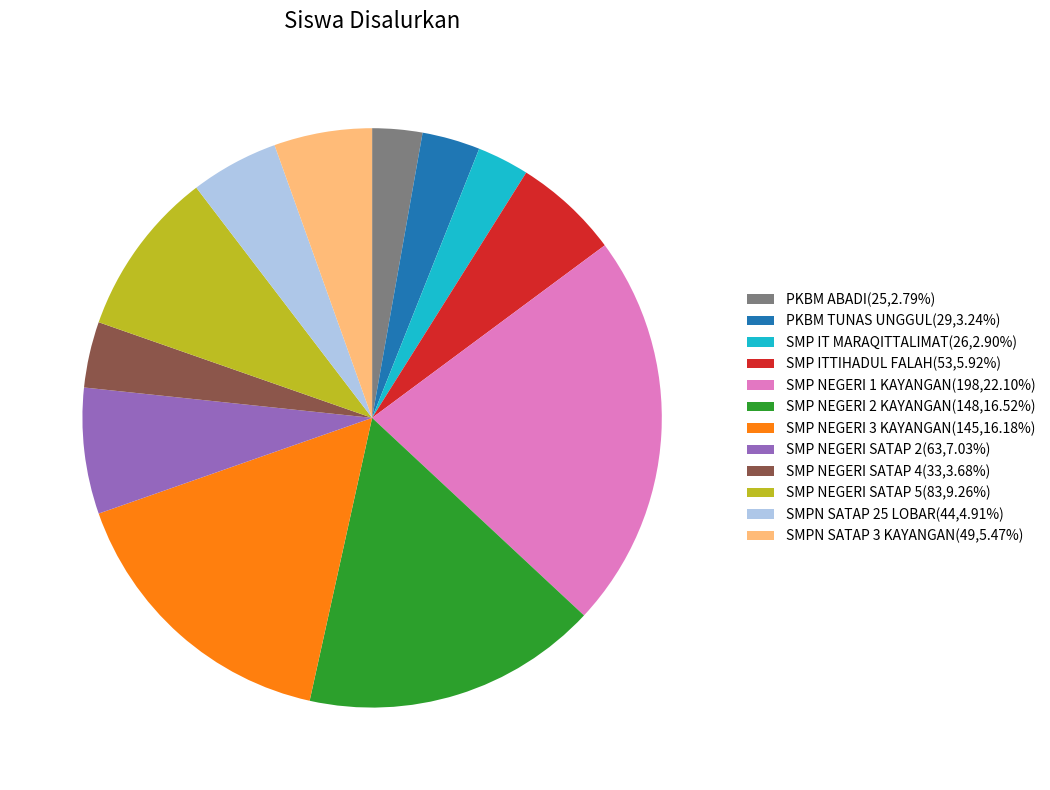

What is the ratio of the value at SMPN SATAP 25 LOBAR to the value at SMP IT MARAQITTALIMAT?

1.7